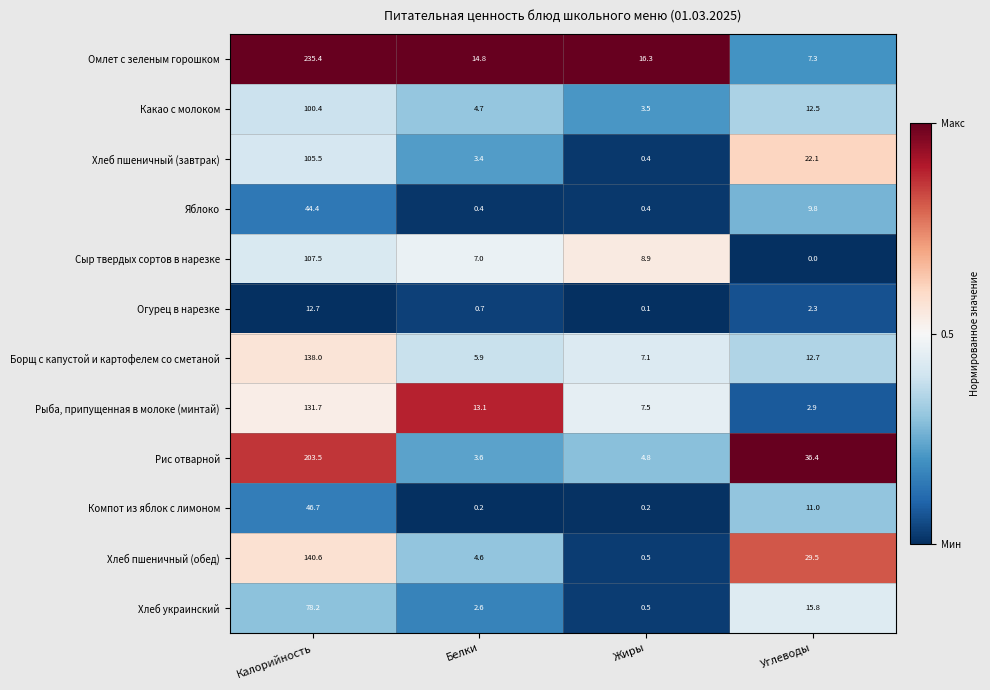

The Яблоко series shows 44.4 at Калорийность. True or false?

True